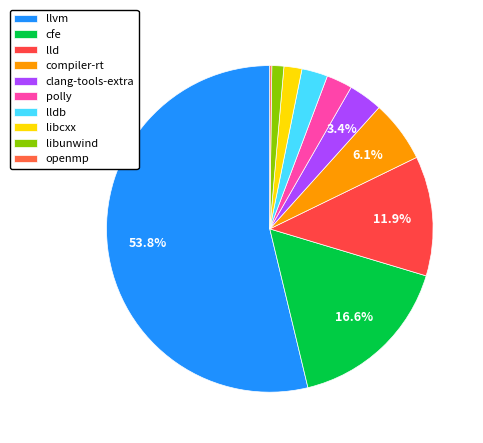

True or false: libcxx accounts for 1% of the total.

False